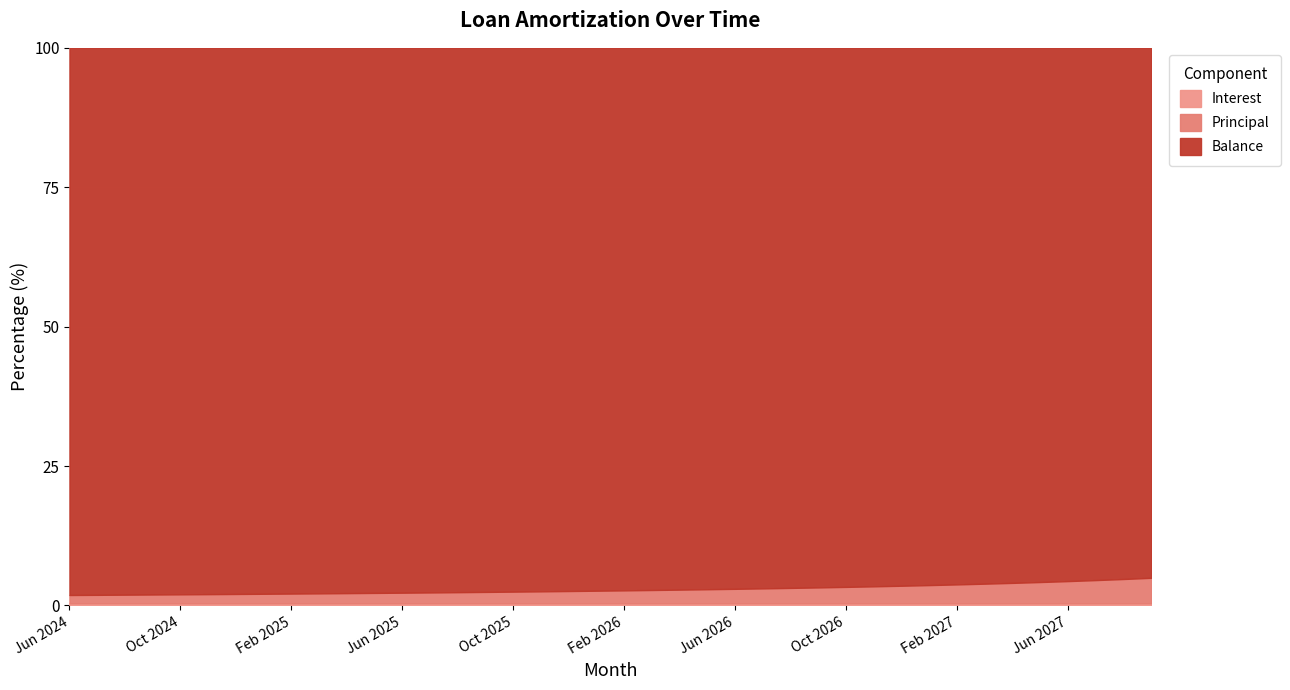

Which series changed the most between Oct 2025 and Mar 2026?

Balance